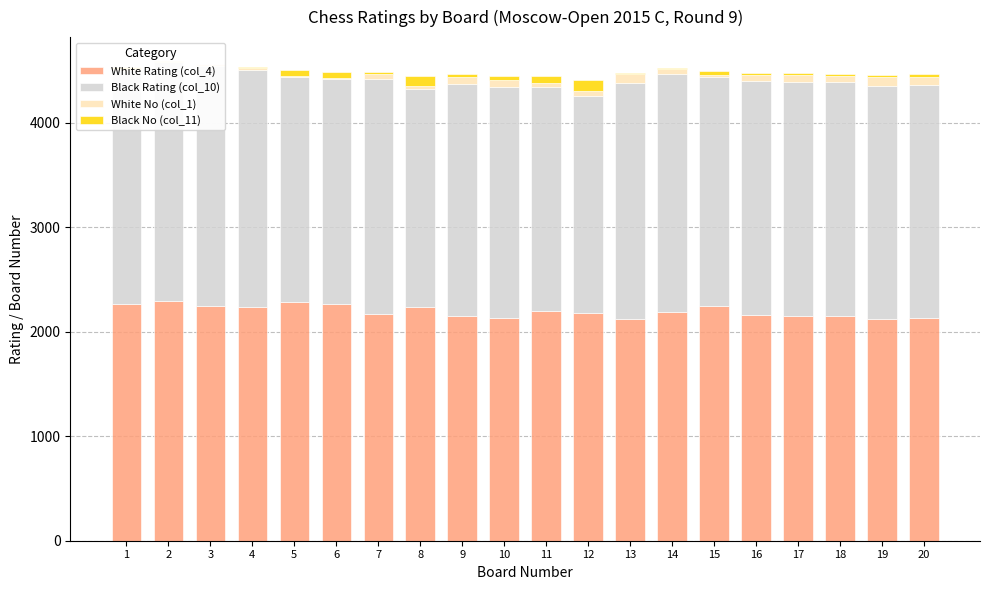

Read the Black Rating (col_10) value at 13, to the nearest 5.

2265